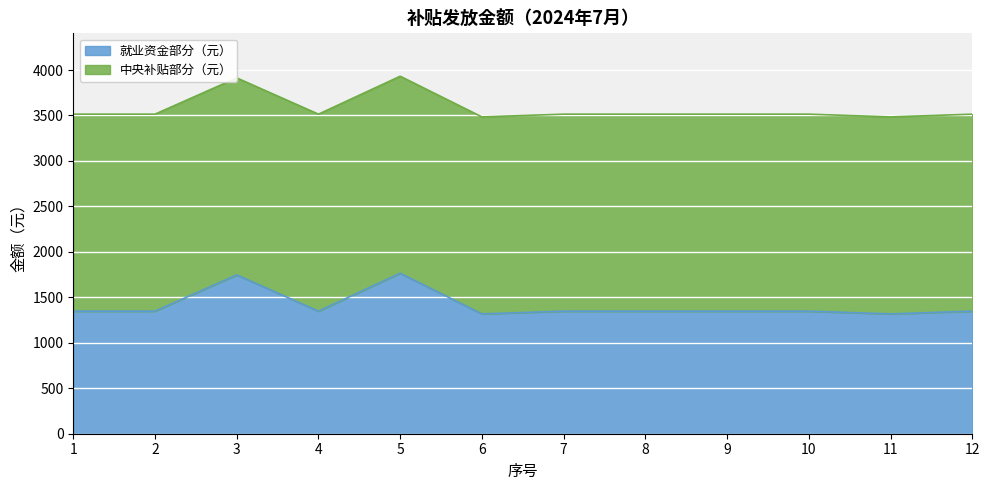

What is the value of the 12th point from the left?

1348.0